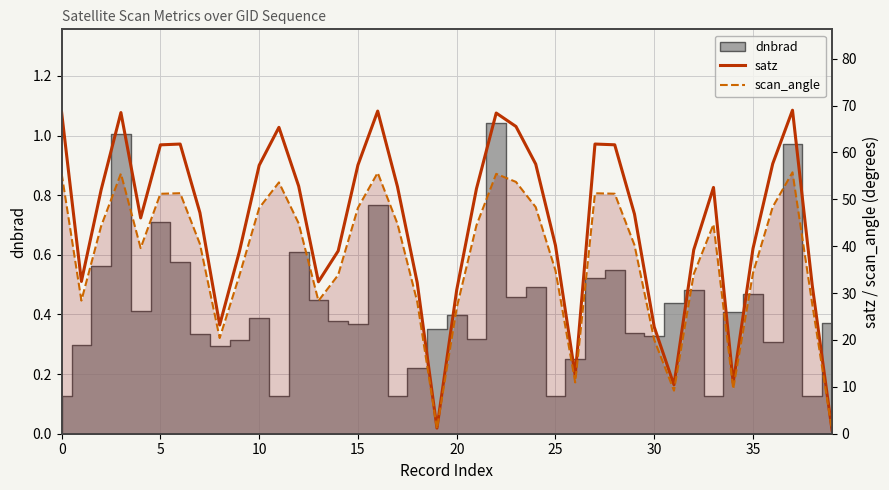

Does the chart have visible grid lines?

Yes